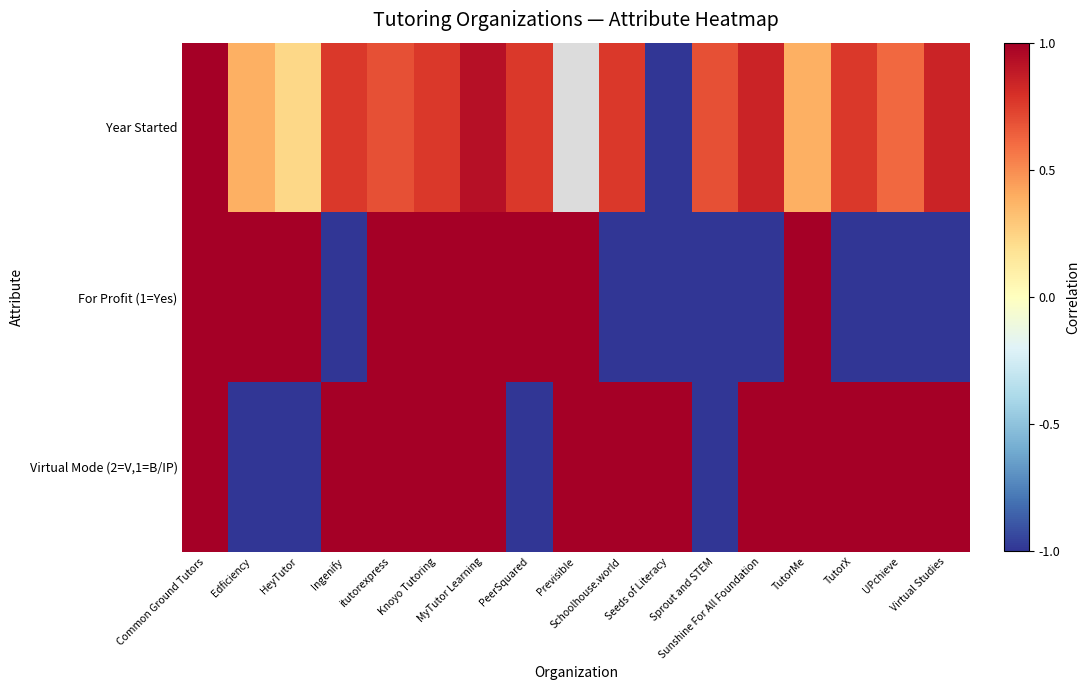

Count the number of categories in the chart.

17